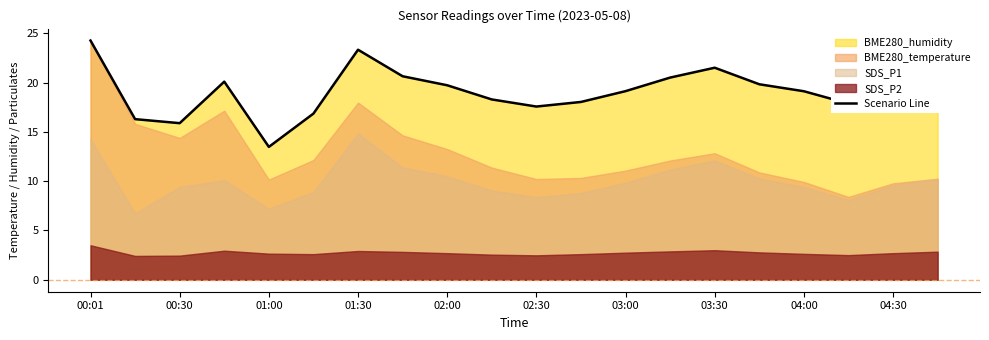

What is the lowest value of the Scenario Line series?

13.5